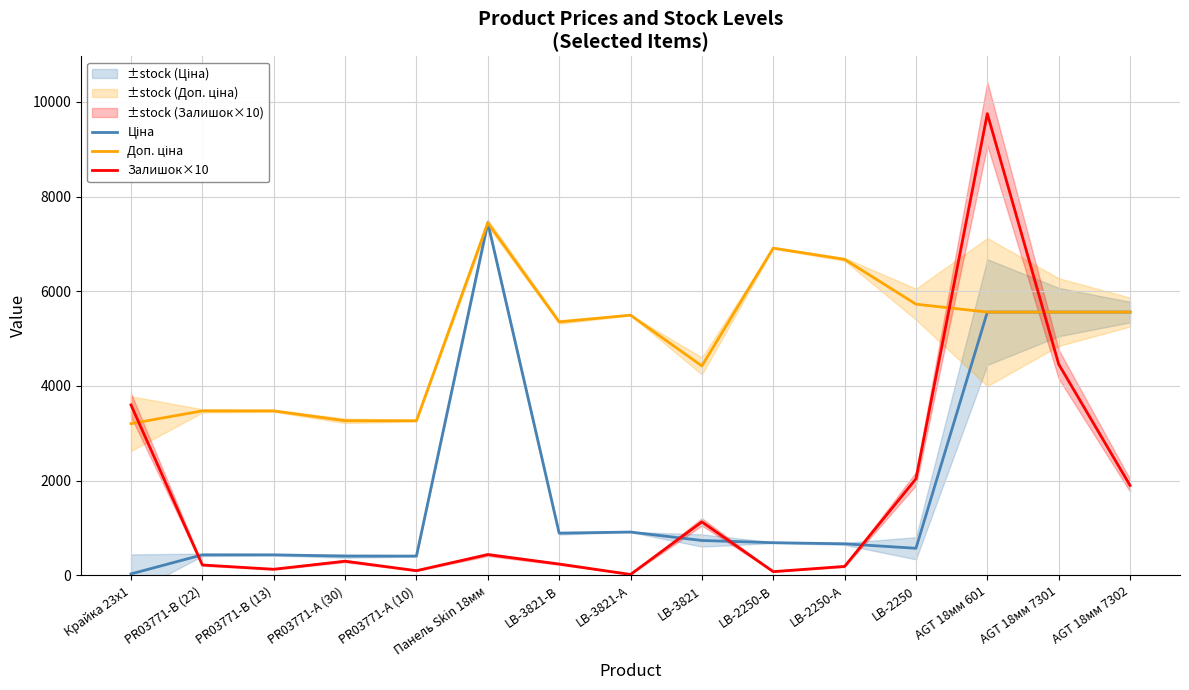

Which series has the largest total across all categories?

Доп. ціна